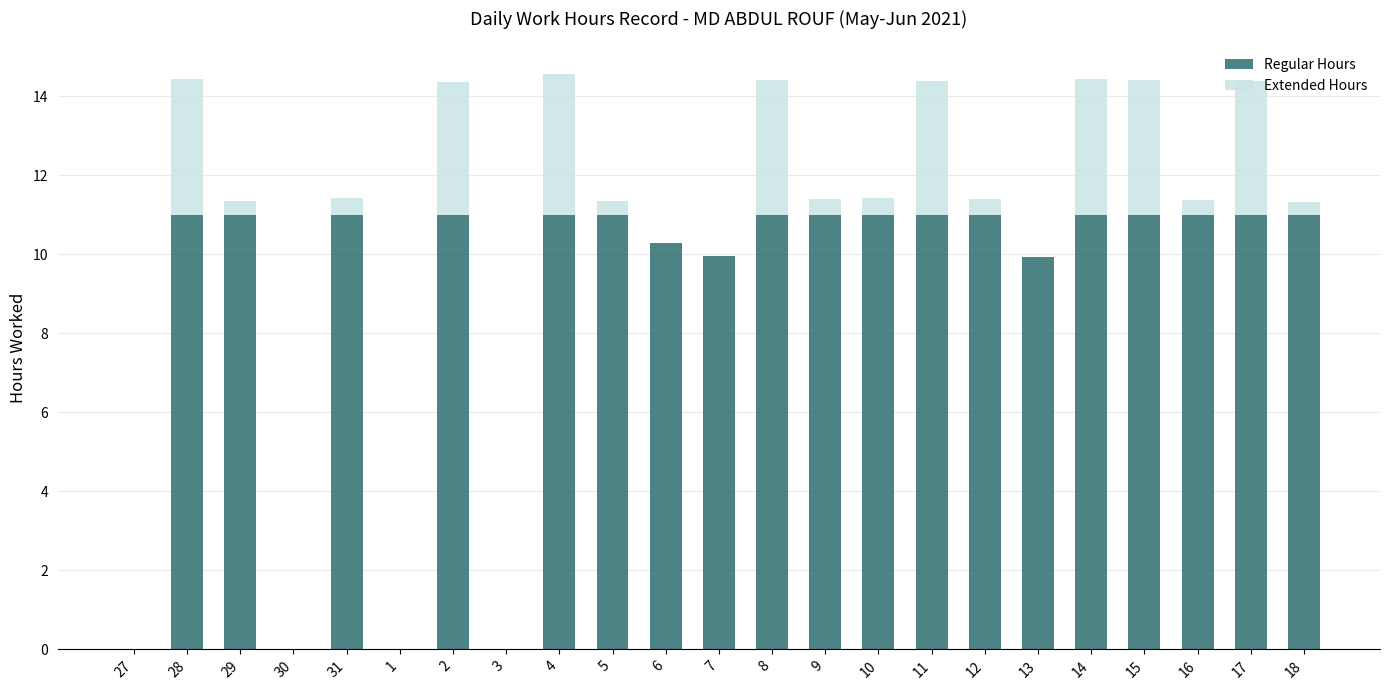

What is the sum of all Regular Hours values?

206.2